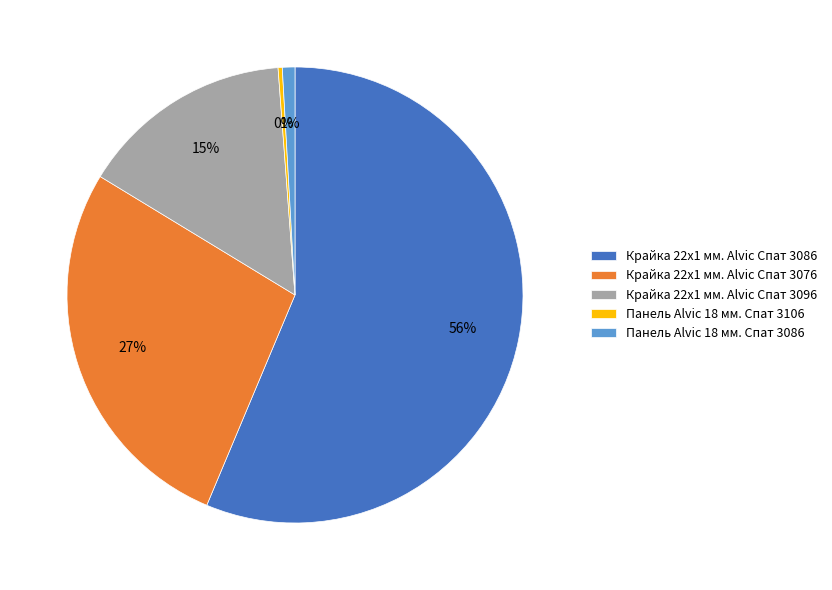

Count the number of slices in the pie.

5